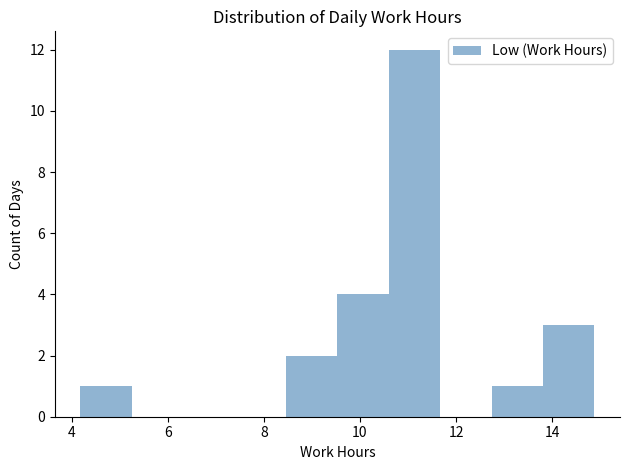

Reading left to right, transcribe this chart: for each bar, give the range it covers on the x-axis and its height. Neither the bar edges nor the heights are printed on the chart, so give them approximately, as read against the axes.

4.2 to 5.2: 1
5.2 to 6.4: 0
6.4 to 7.4: 0
7.4 to 8.4: 0
8.4 to 9.6: 2
9.6 to 10.6: 4
10.6 to 11.6: 12
11.6 to 12.8: 0
12.8 to 13.8: 1
13.8 to 14.8: 3